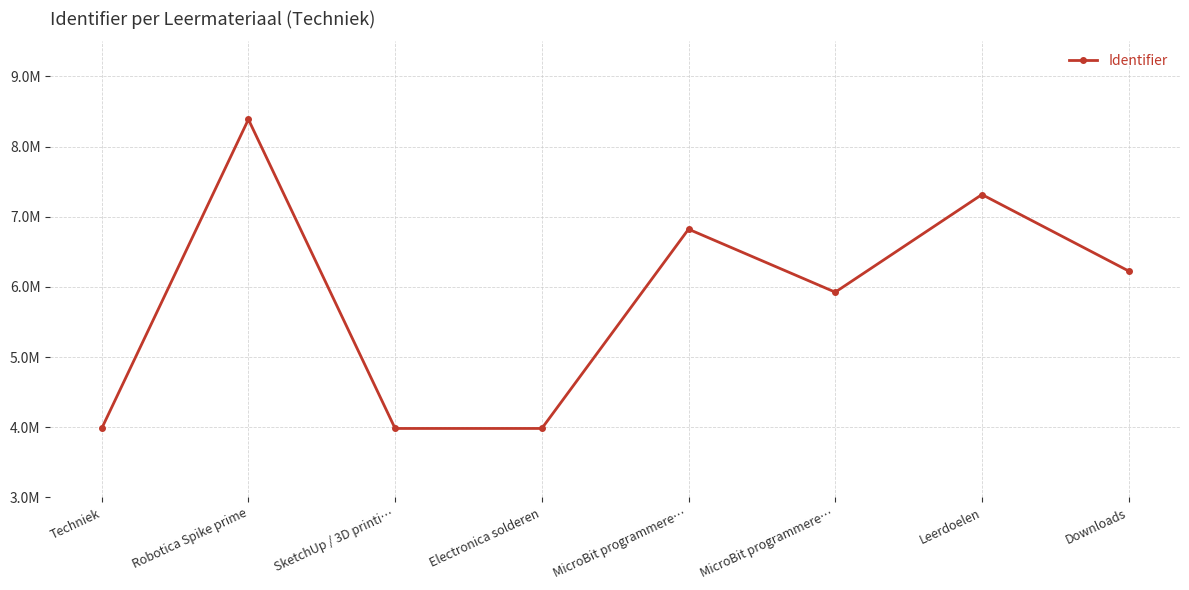

True or false: the data has more than 0 interior local peaks.

True